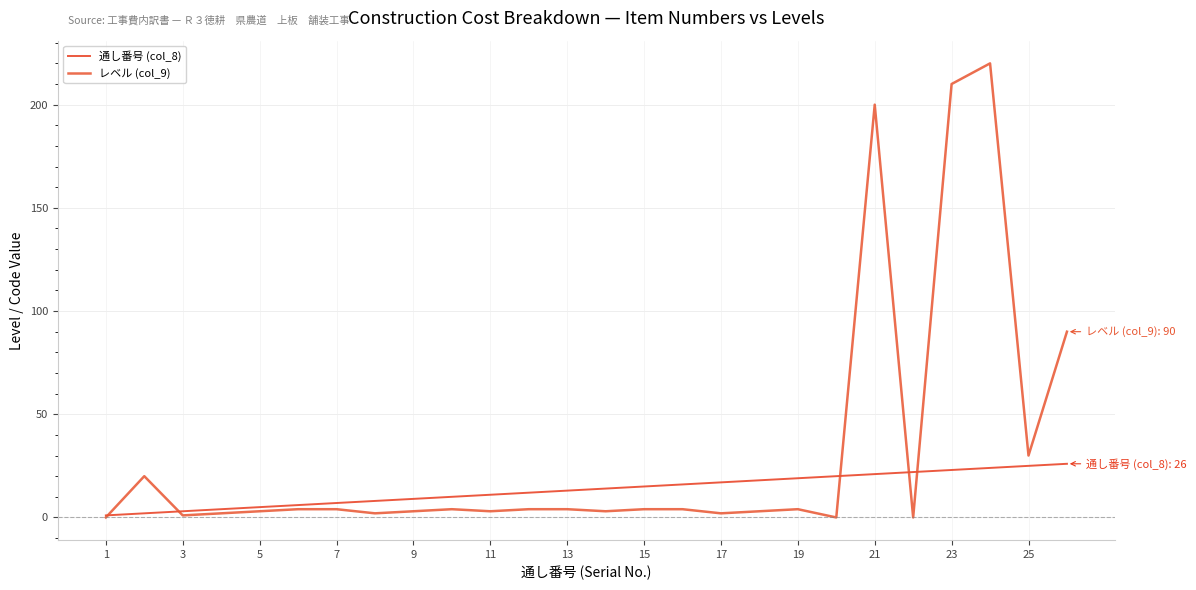

How many lines are shown in the chart?

2